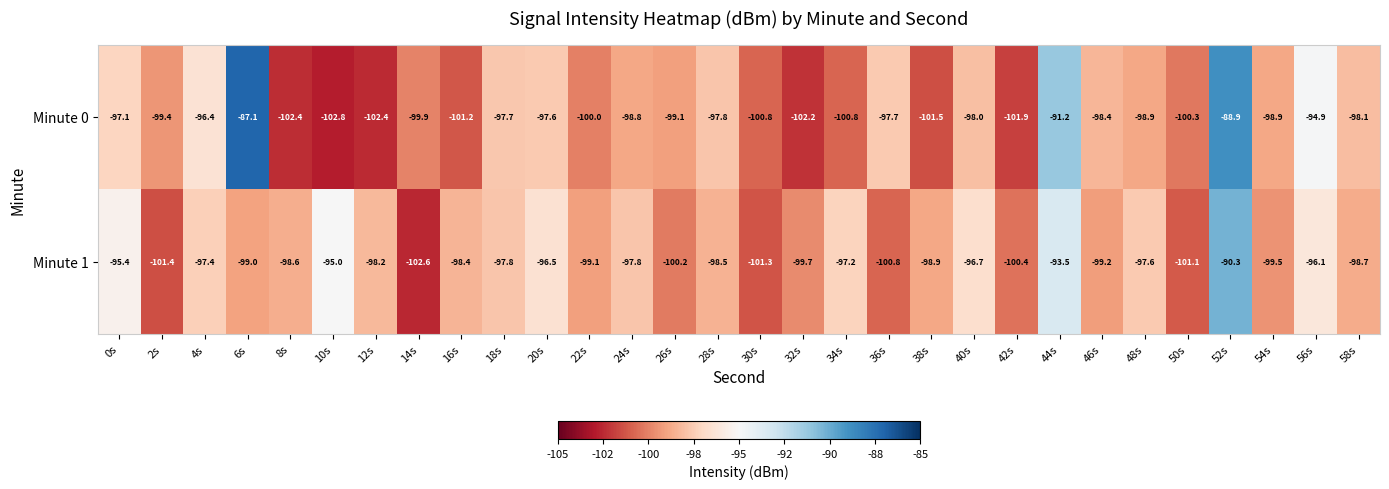

List the series in order of their peak value, highest first.

Minute 0, Minute 1